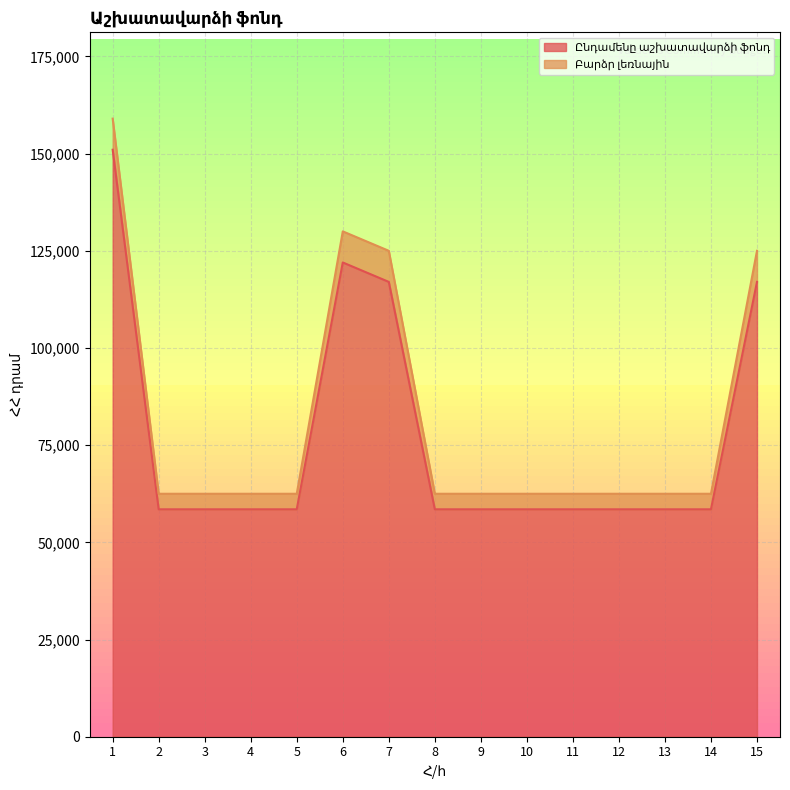

List the labels in order of value, largest first.

1, 6, 7, 15, 2, 3, 4, 5, 8, 9, 10, 11, 12, 13, 14